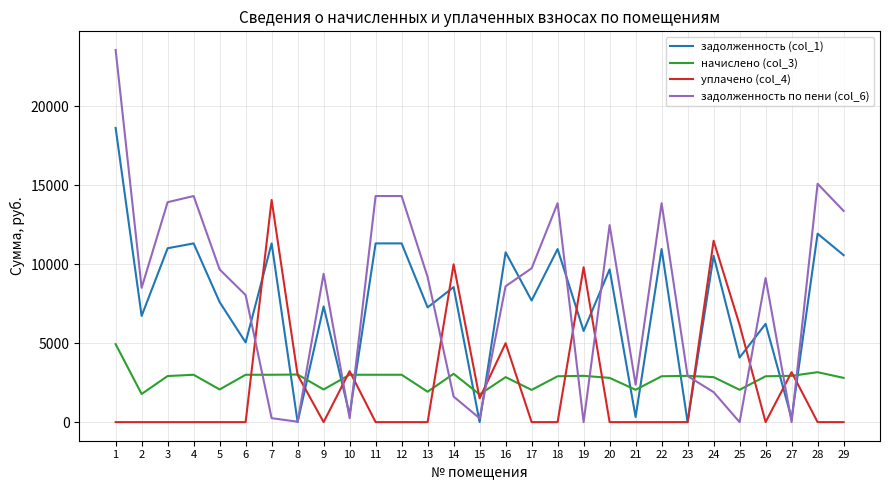

Which series has the largest range (max minus min)?

задолженность по пени (col_6)